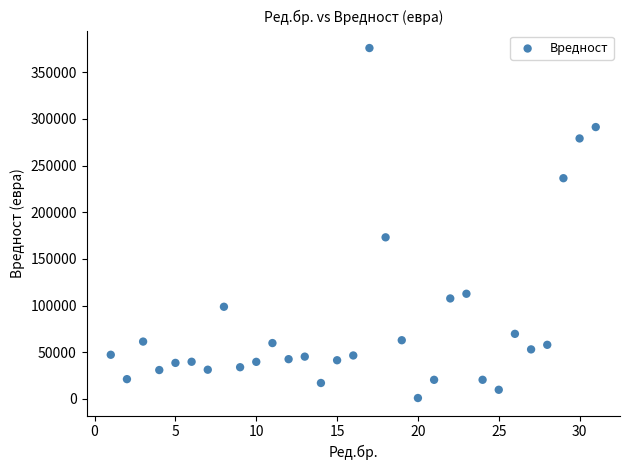

What is the range of X values (max minus min)?

30.0